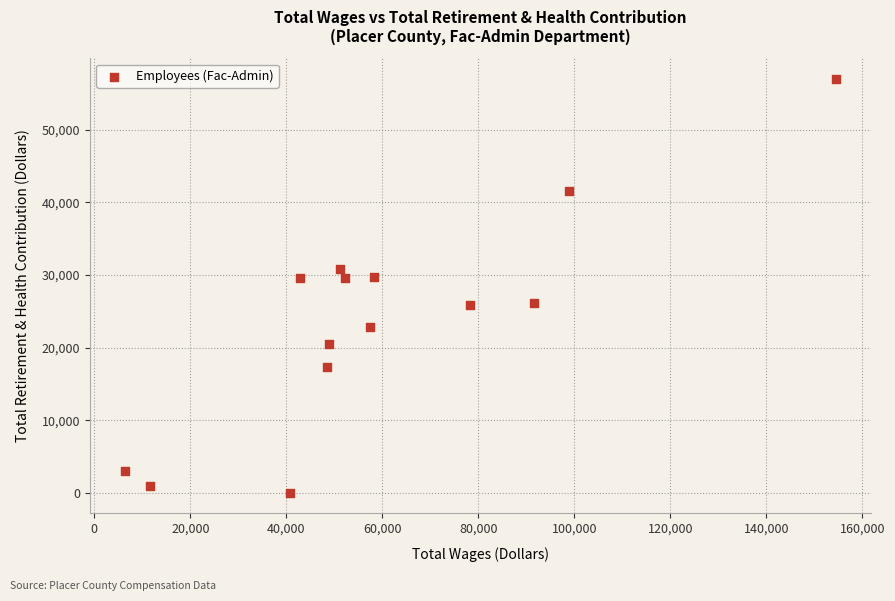

What is the range of X values (max minus min)?

147987